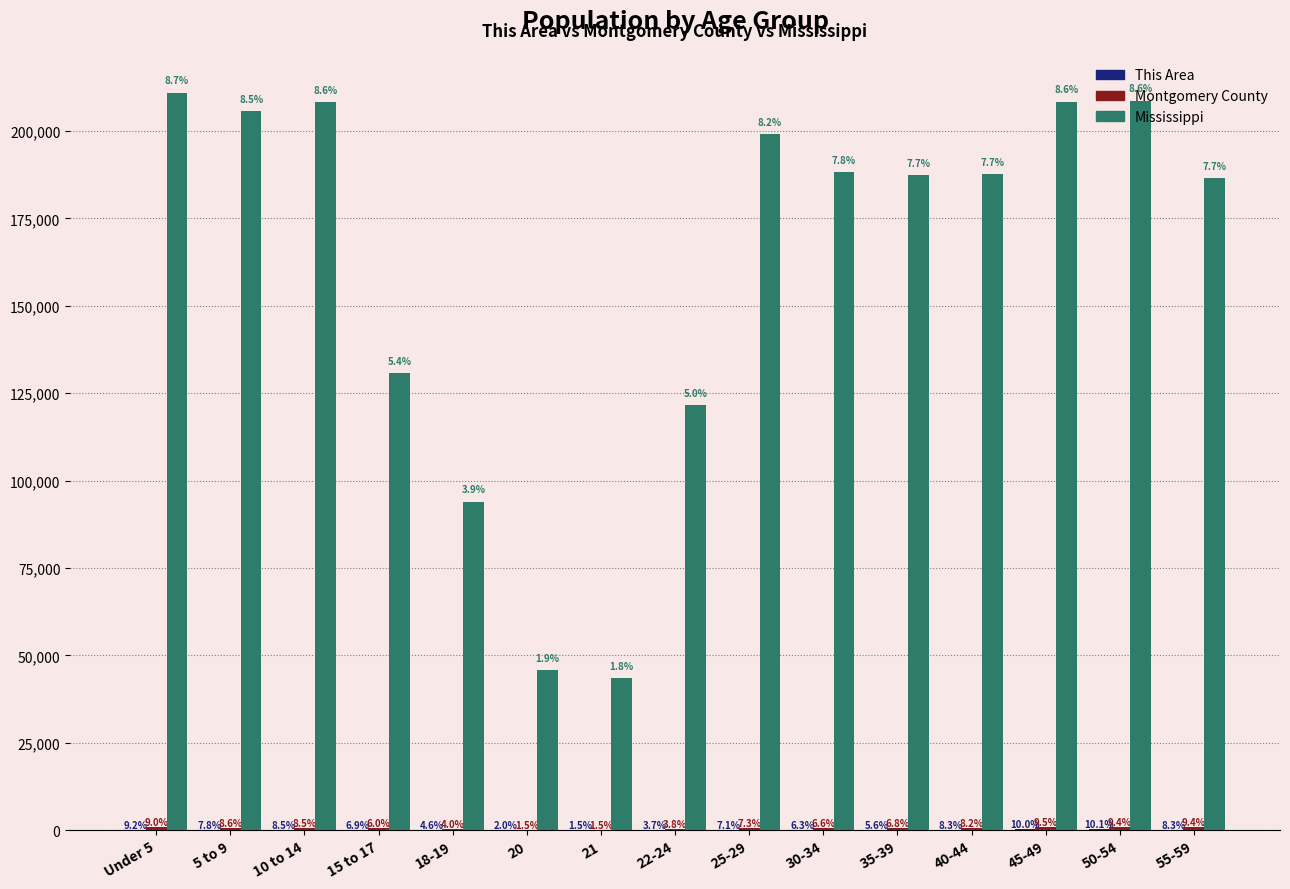

What is the label of the 8th bar from the left?

22-24